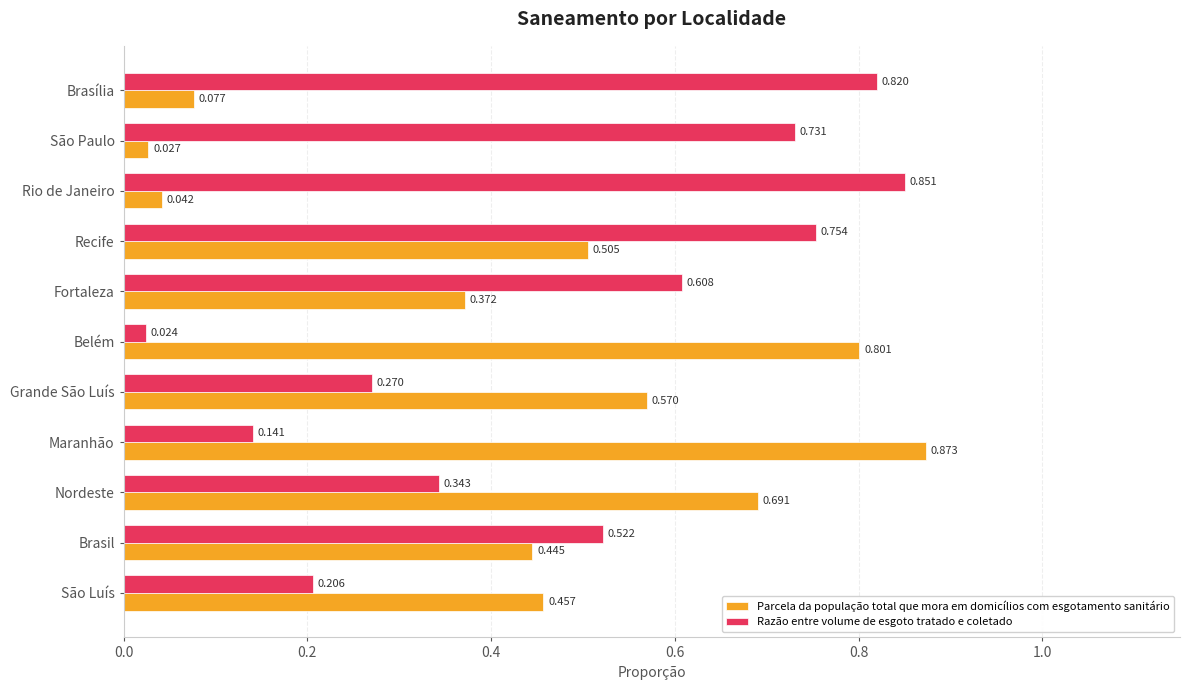

What are all the series names shown in the legend?

Parcela da população total que mora em domicílios com esgotamento sanitário, Razão entre volume de esgoto tratado e coletado